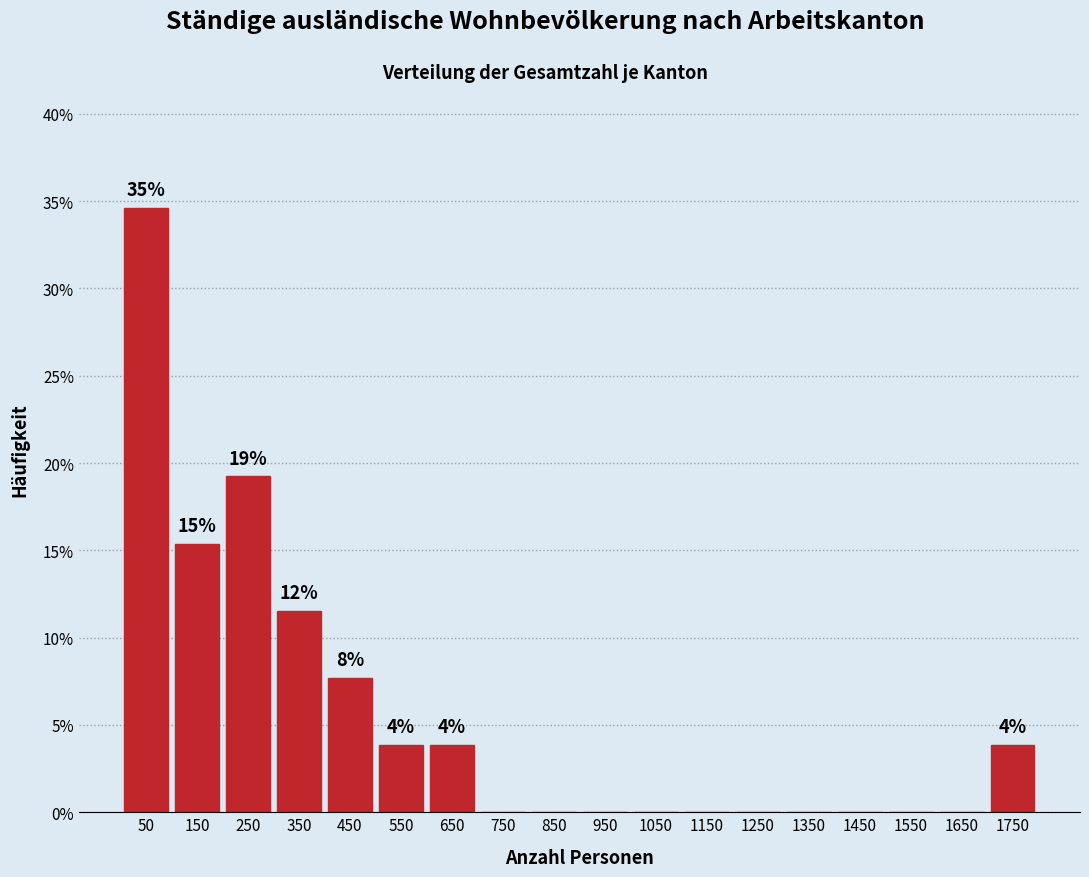

Over which range of the x-axis is the bar tallest?

0 to 100